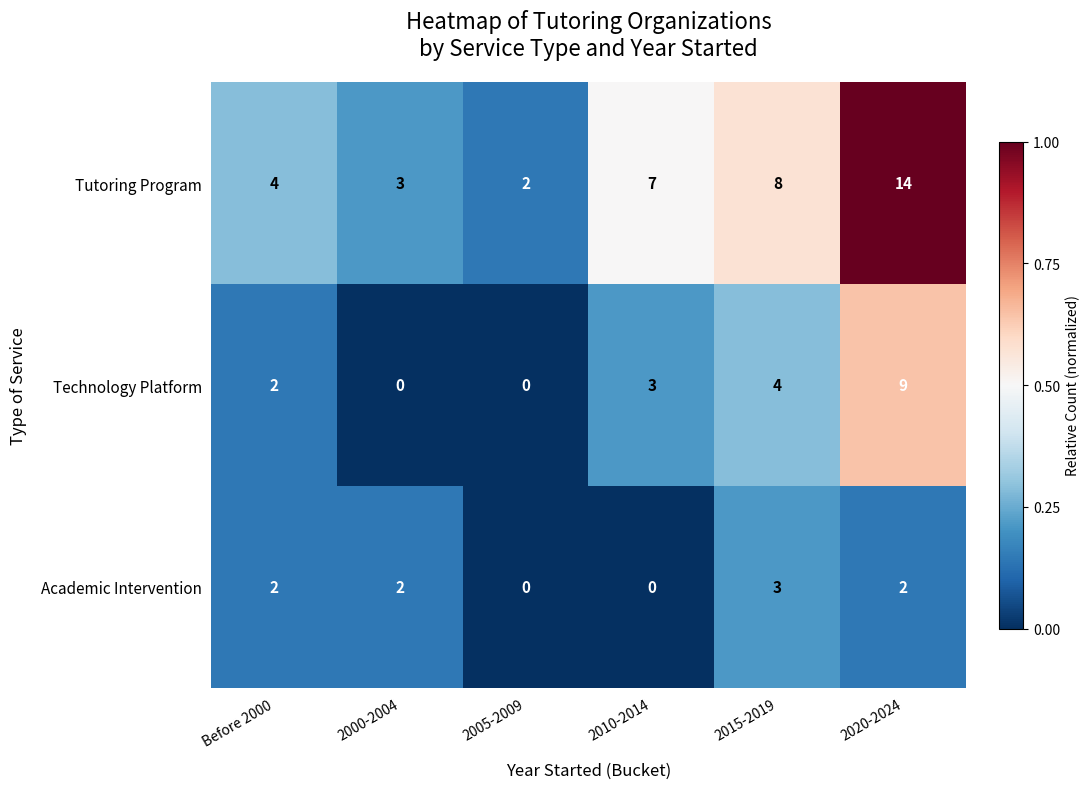

True or false: Academic Intervention has a value of 3 at 2015-2019.

True